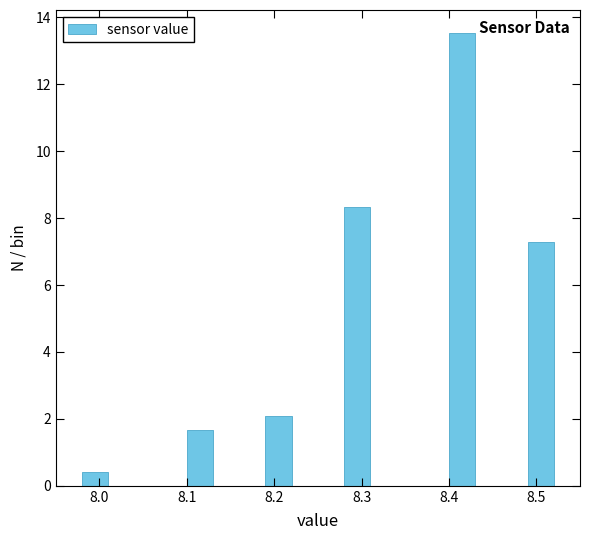

Read against the x-axis, roughly where is the centre of the tallest bar?

8.42